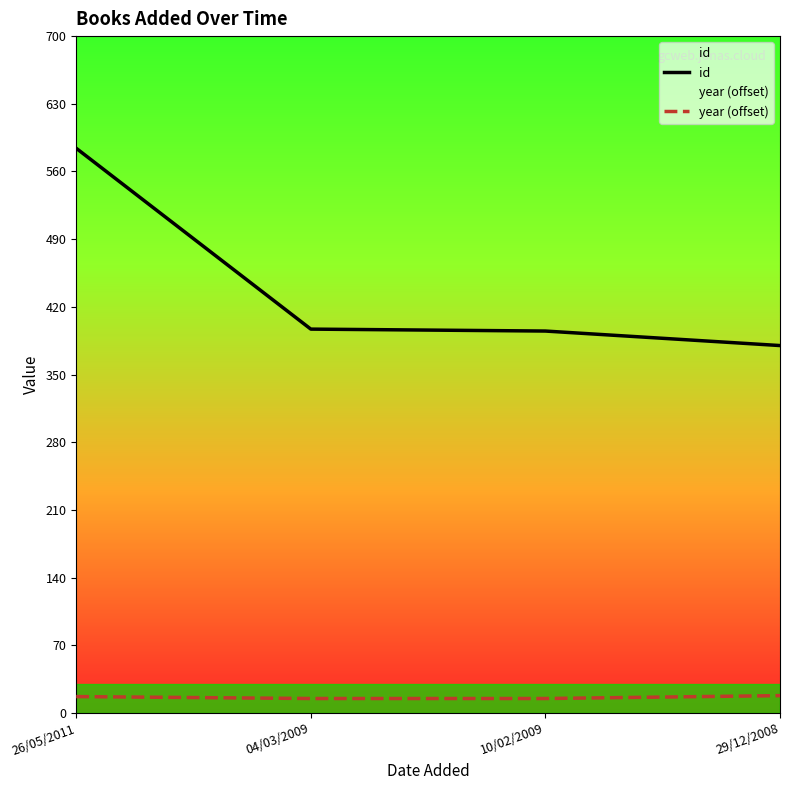

What is the greatest value displayed?

584